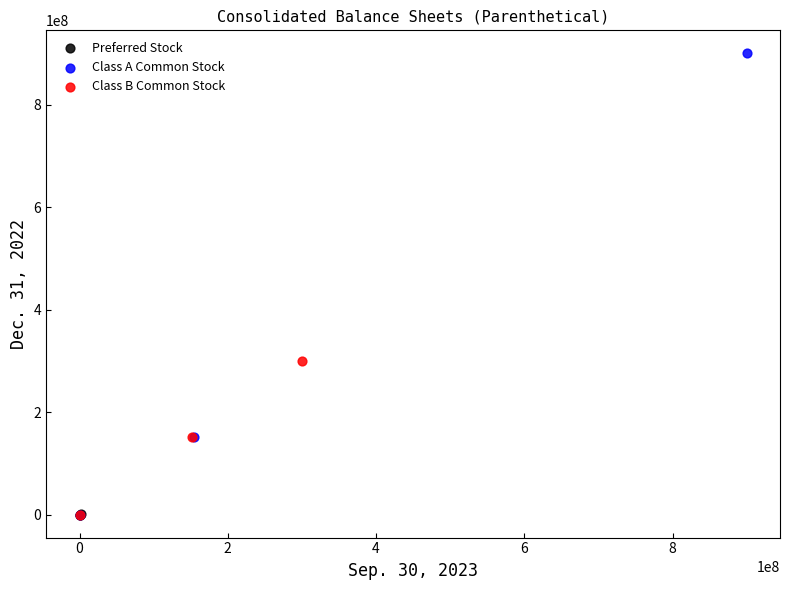

Which series has the largest Y range (max minus min)?

Class A Common Stock